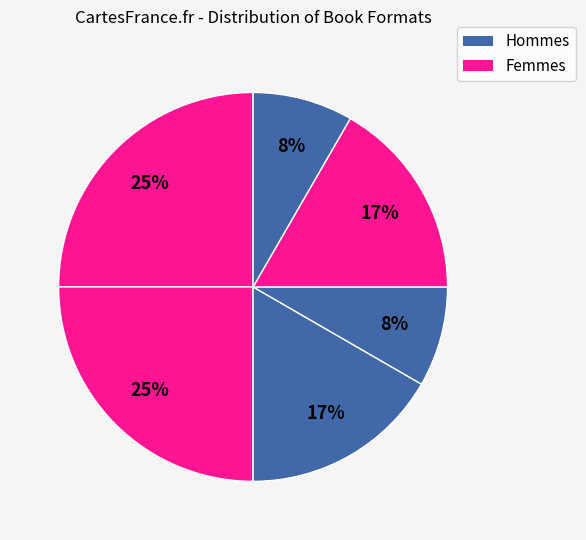

How many segments does this pie chart have?

6